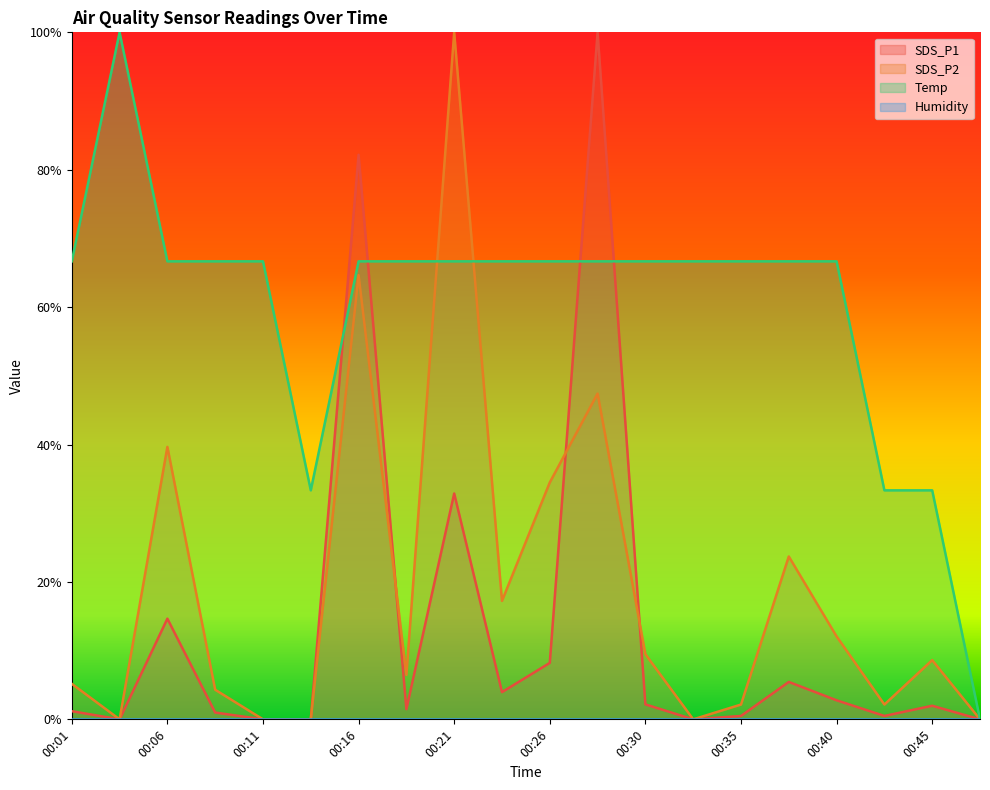

What is the difference between the highest and lowest values at 00:08?

0.7